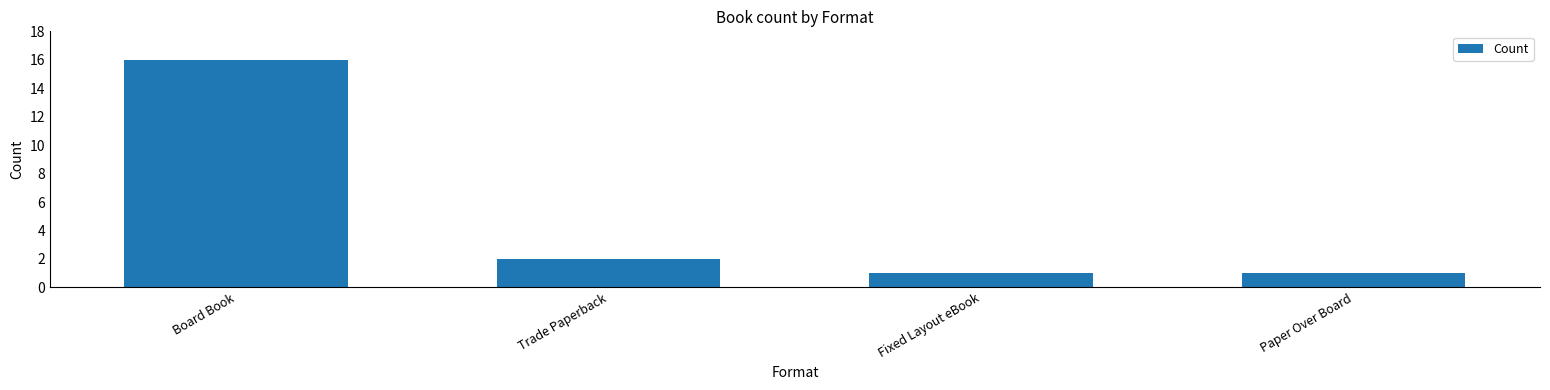

What is the maximum value shown in the chart?

16